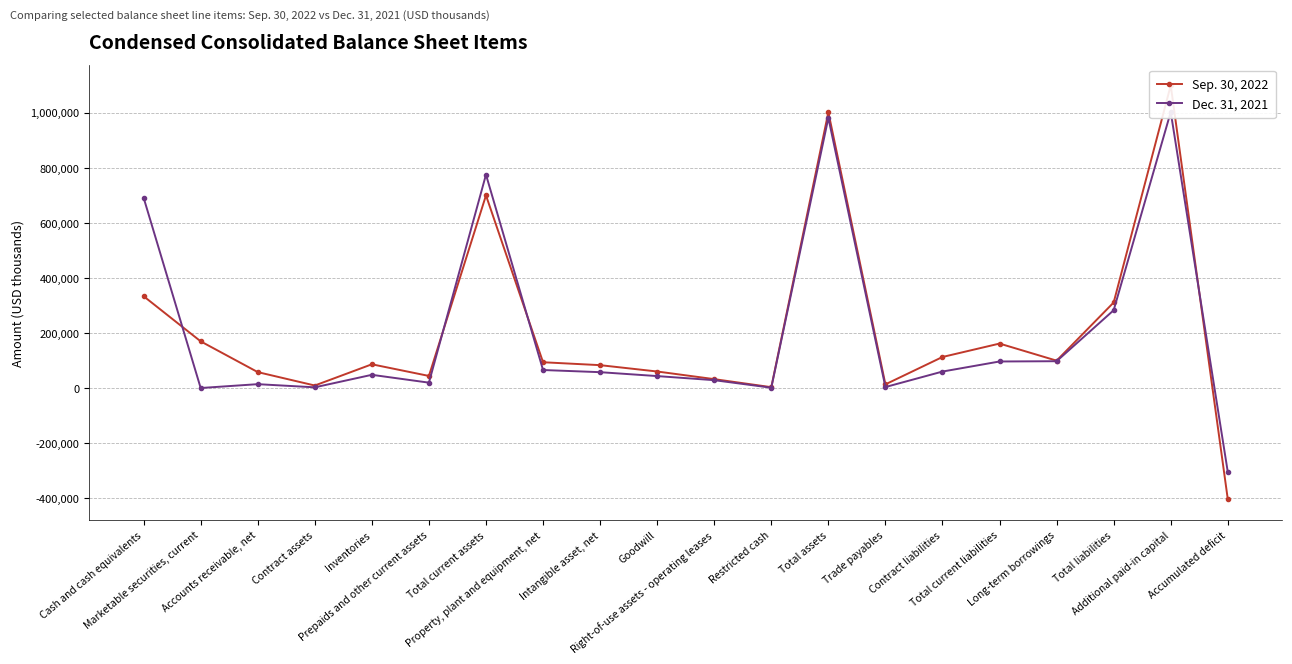

Which series has the widest spread of values?

Sep. 30, 2022